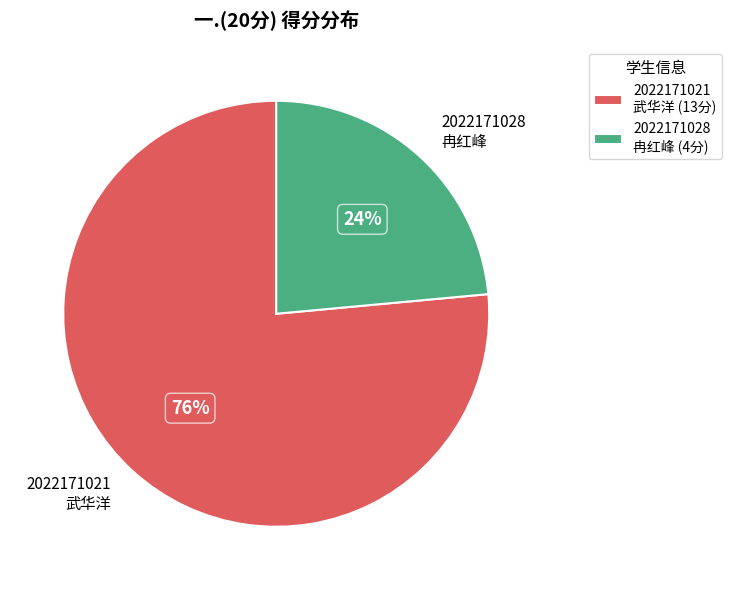

Is it true that 2022171021 武华洋 is 62% of the pie?

False